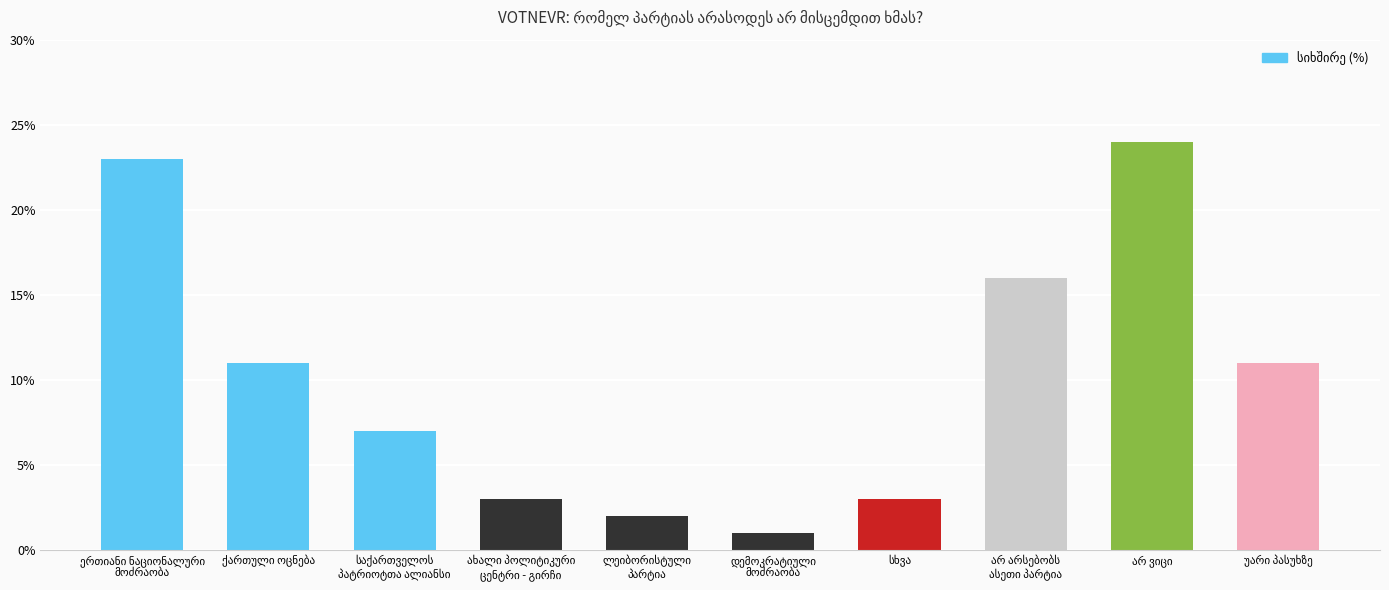

What is the value of the 8th bar from the left?

16